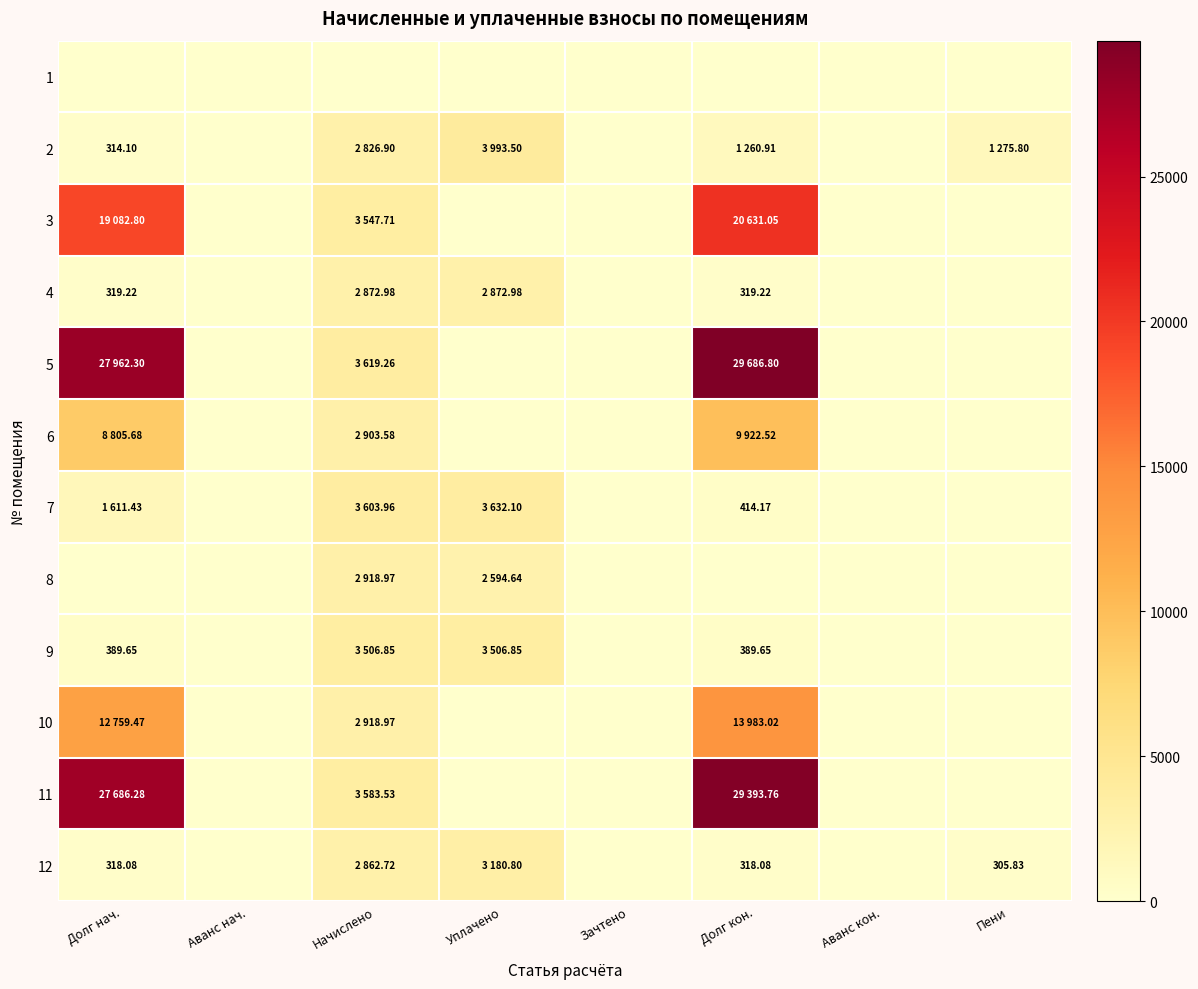

Rank the categories by 1 value from highest to lowest.

Долг нач., Аванс нач., Начислено, Уплачено, Зачтено, Долг кон., Аванс кон., Пени